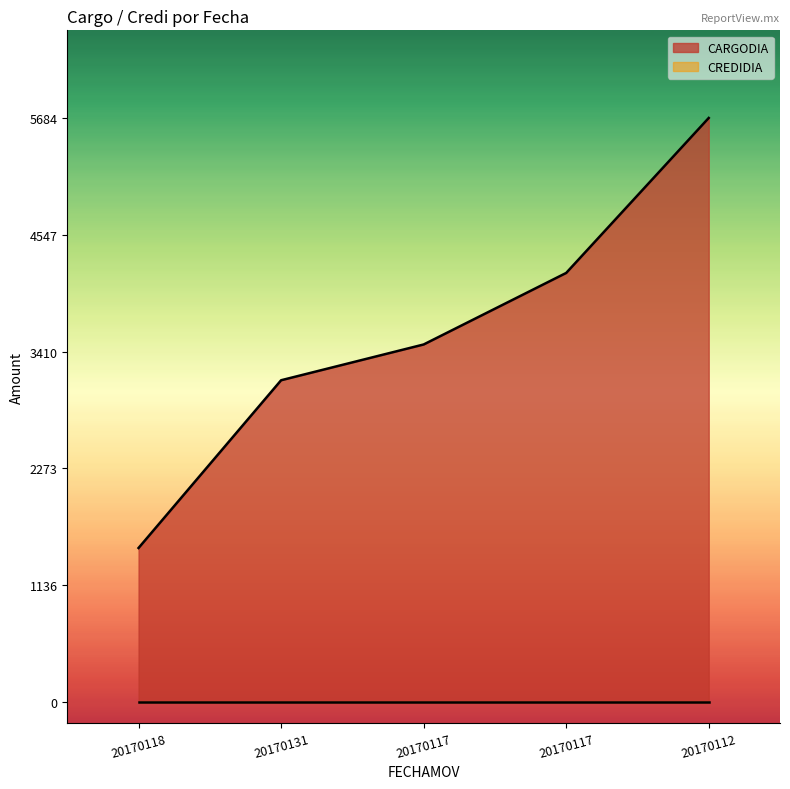

Read the value at 20170112, to the nearest 10.

5680